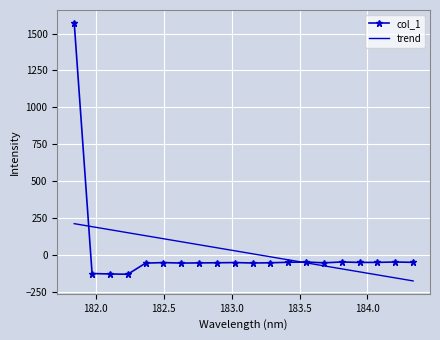

True or false: the data shows -163.5 at 181.9732053322.

False